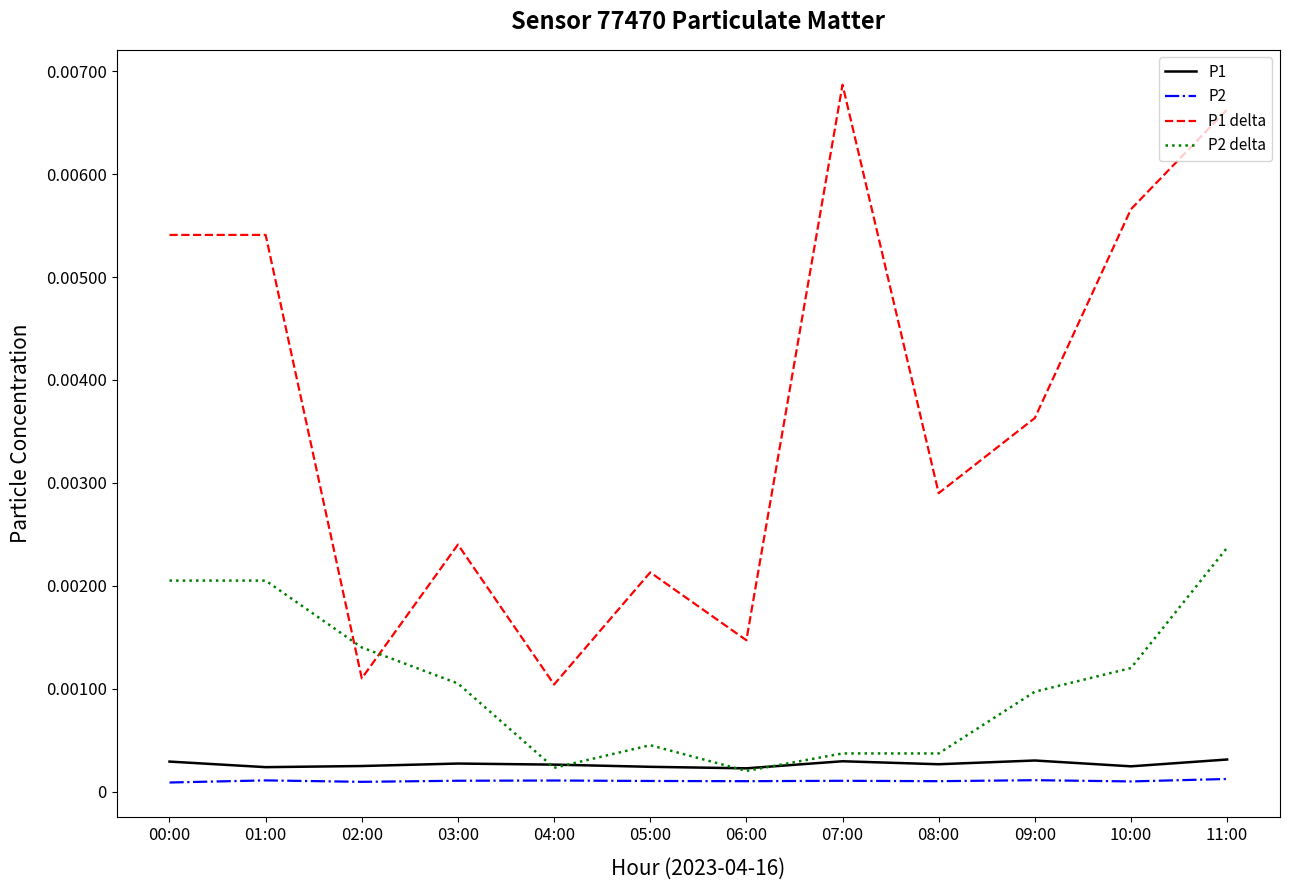

Which series has the largest range (max minus min)?

P1 delta